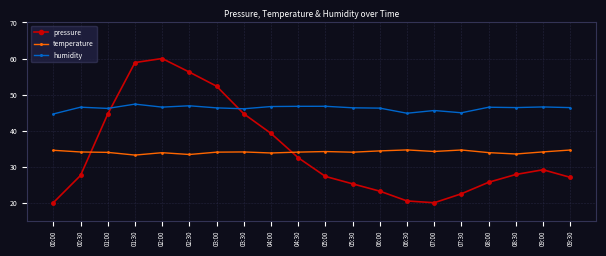

Between 03:30 and 04:30, which series saw the biggest shift?

pressure